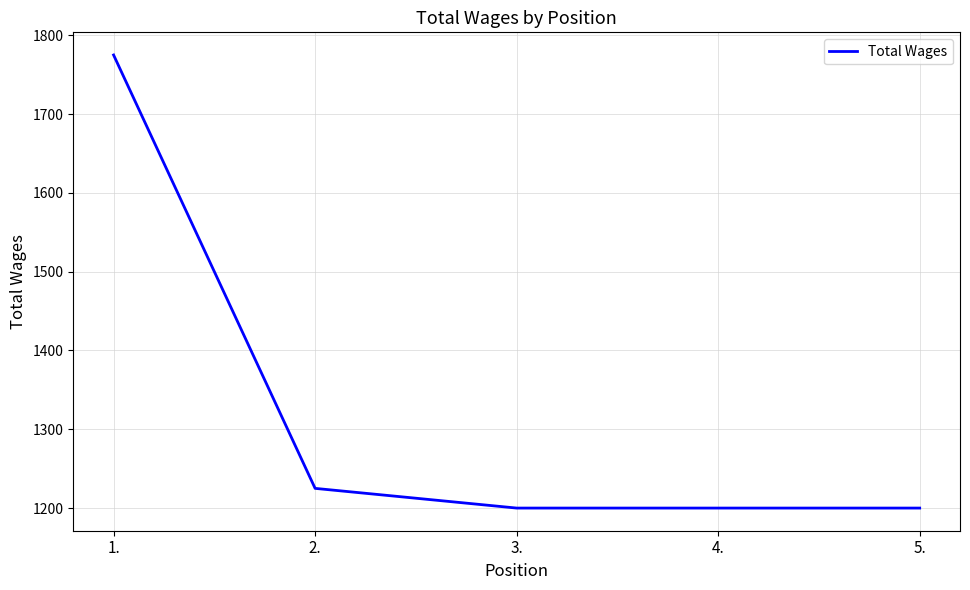

What is the ratio of the value at 1. to the value at 2.?

1.4